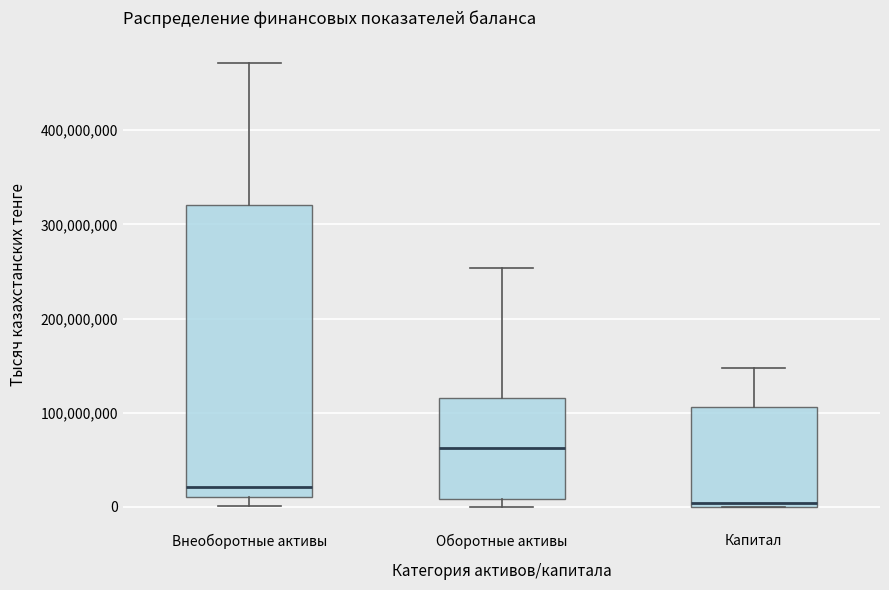

Where does the lower whisker of the box for Внеоборотные активы end on the y-axis? The values are not printed on the chart, so give them approximately, as read against the axis.

0